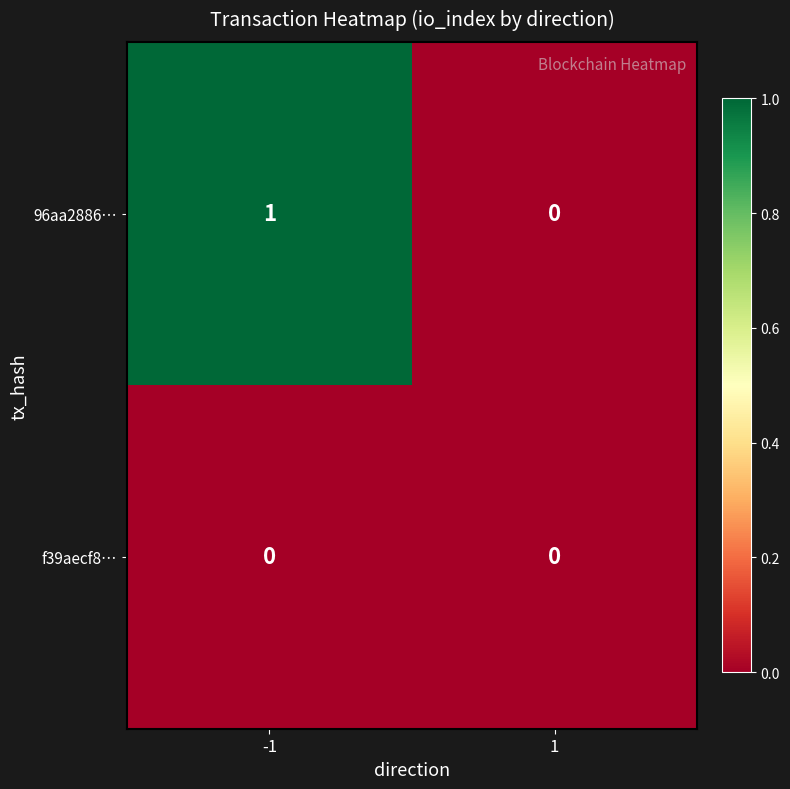

Rank the series at -1 from lowest to highest value.

f39aecf8…, 96aa2886…